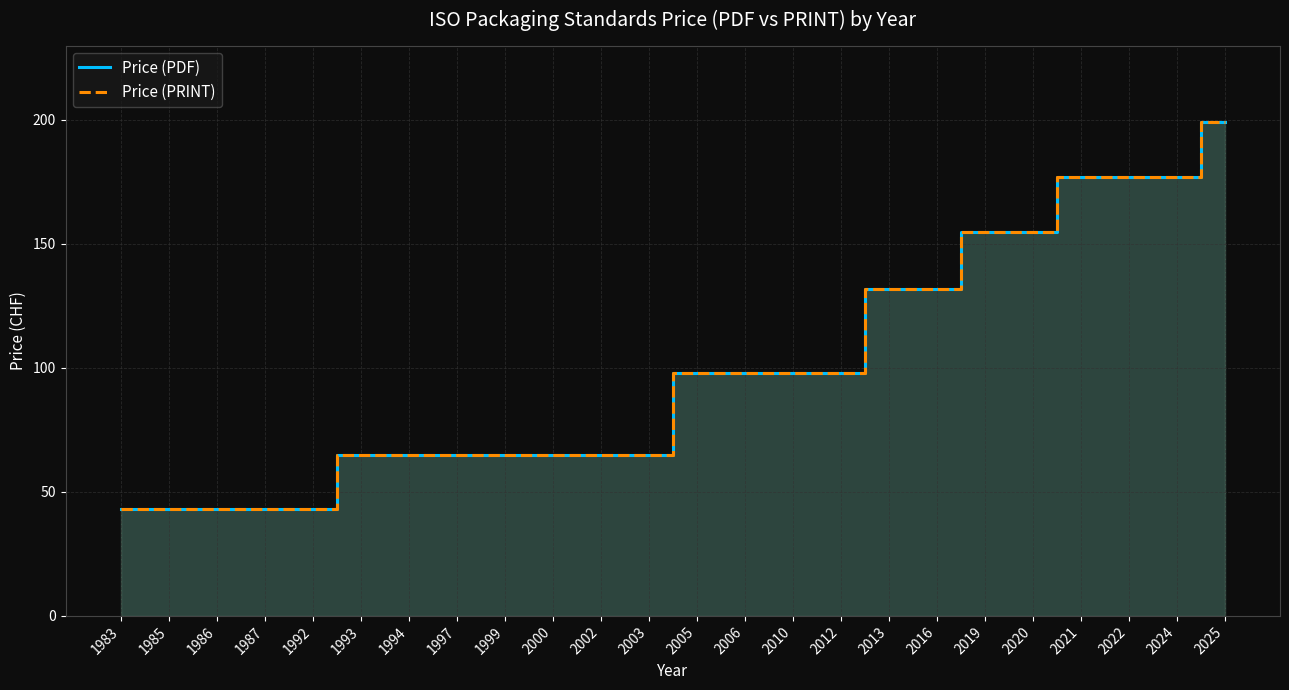

True or false: Price (PRINT) and Price (PDF) intersect in this chart.

False